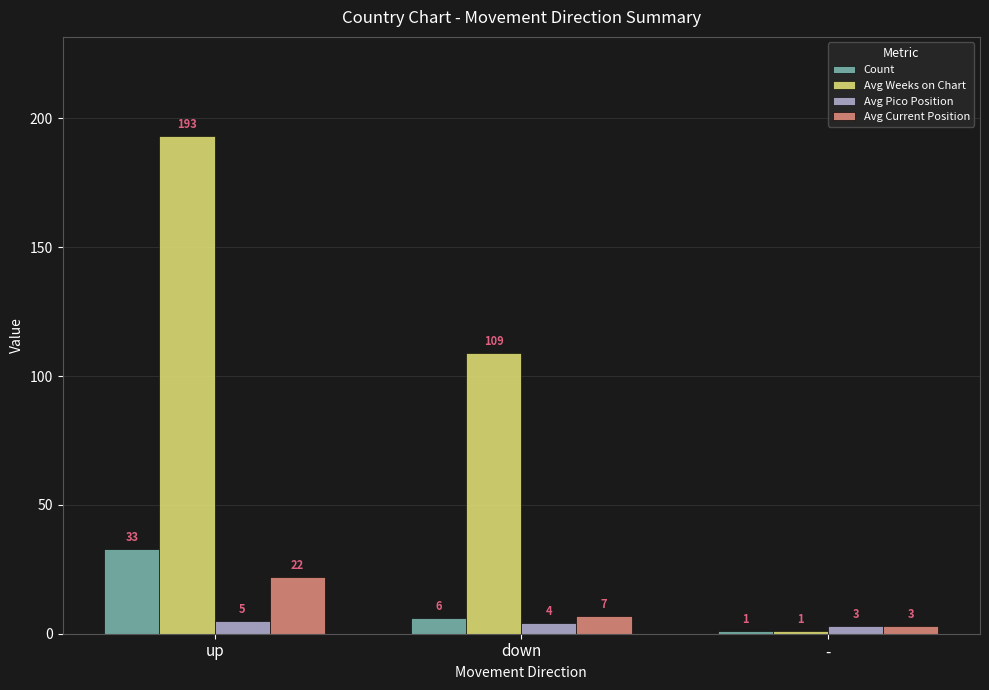

True or false: Avg Current Position has a value of 22 at up.

True